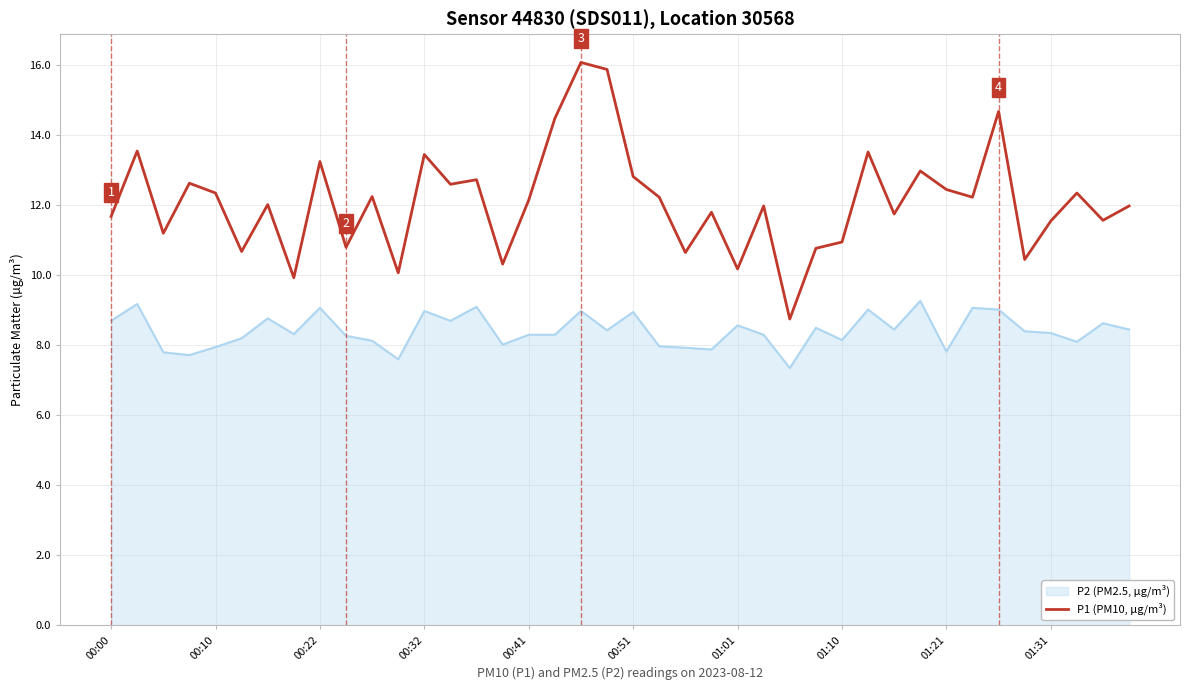

List the series in order of their overall mean, lowest first.

P2 (PM2.5, µg/m³), P1 (PM10, µg/m³)